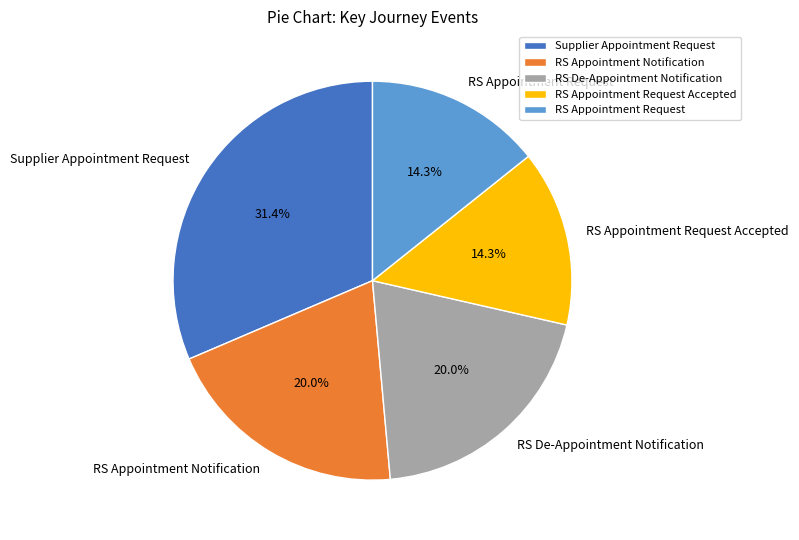

Which category has the biggest portion of the pie?

Supplier Appointment Request